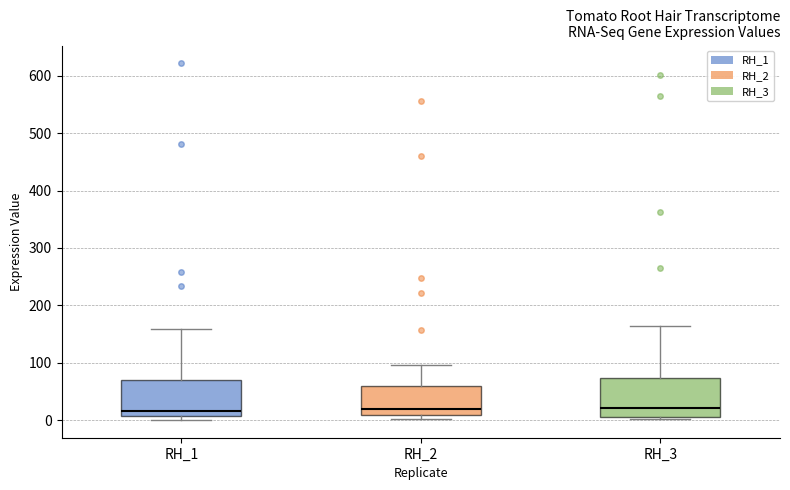

Reading left to right, transcribe this box plot: for each box, give where its median line is, the range the box spans, and where its two whiskers end, as read against the y-axis. The values are not printed on the chart, so give them approximately, as read against the axis.

RH_1: median 20, box 10 to 70, whiskers 0 to 160
RH_2: median 20, box 10 to 60, whiskers 0 to 100
RH_3: median 20, box 10 to 70, whiskers 0 to 160